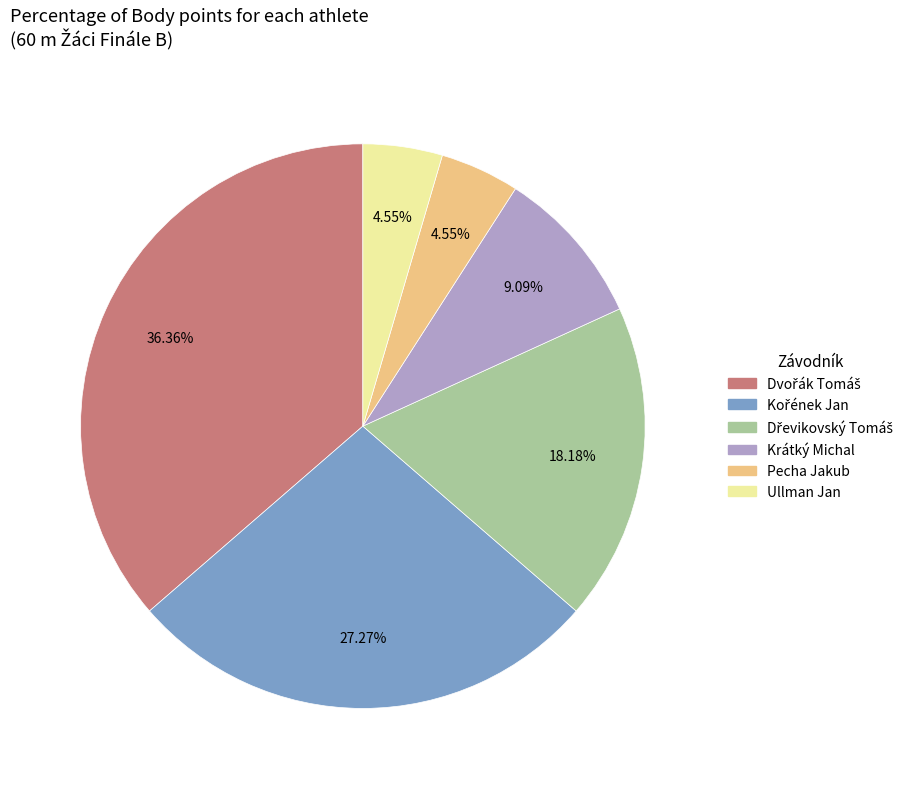

Does any single category account for the majority?

No